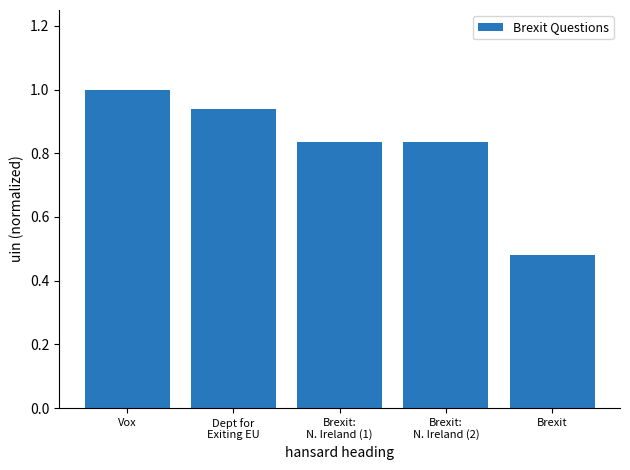

What is the change in value from Dept for
Exiting EU to Brexit:
N. Ireland (2)?

-0.1